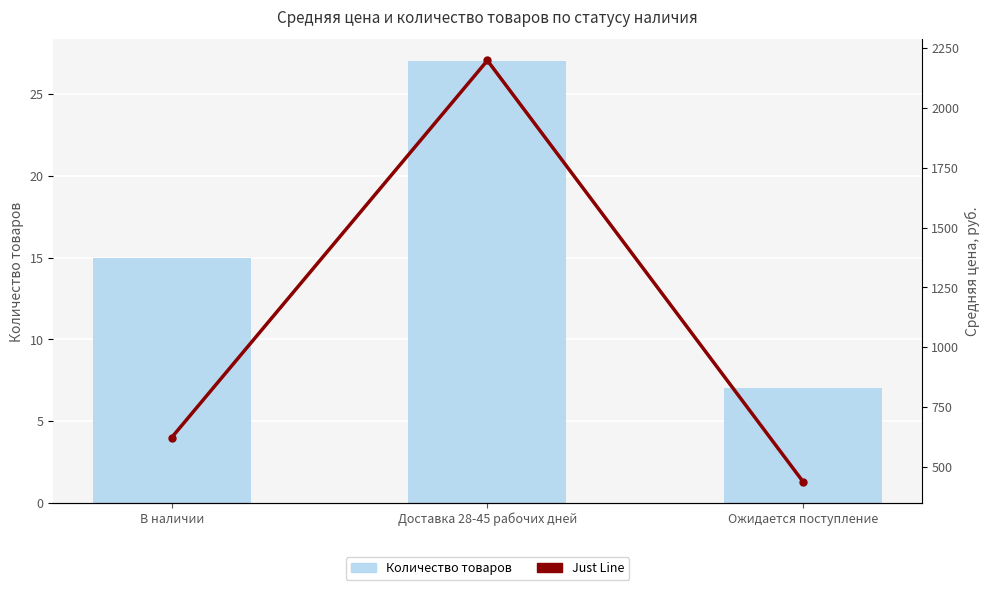

At how many categories does at least one series exceed 957?

1